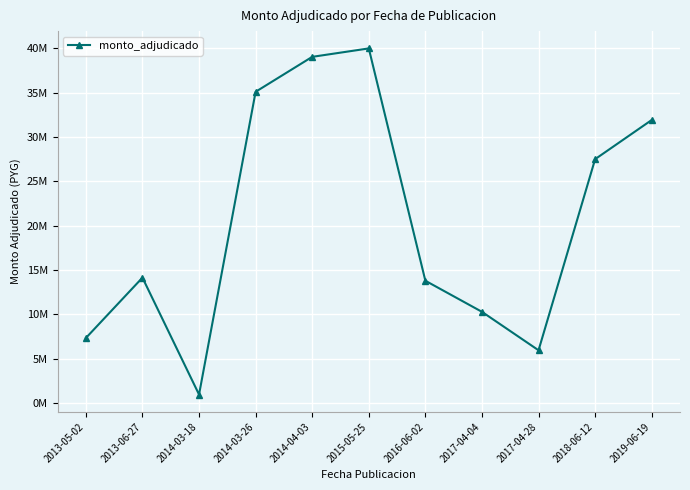

Between 2014-04-03 and 2014-03-26, which is larger?

2014-04-03